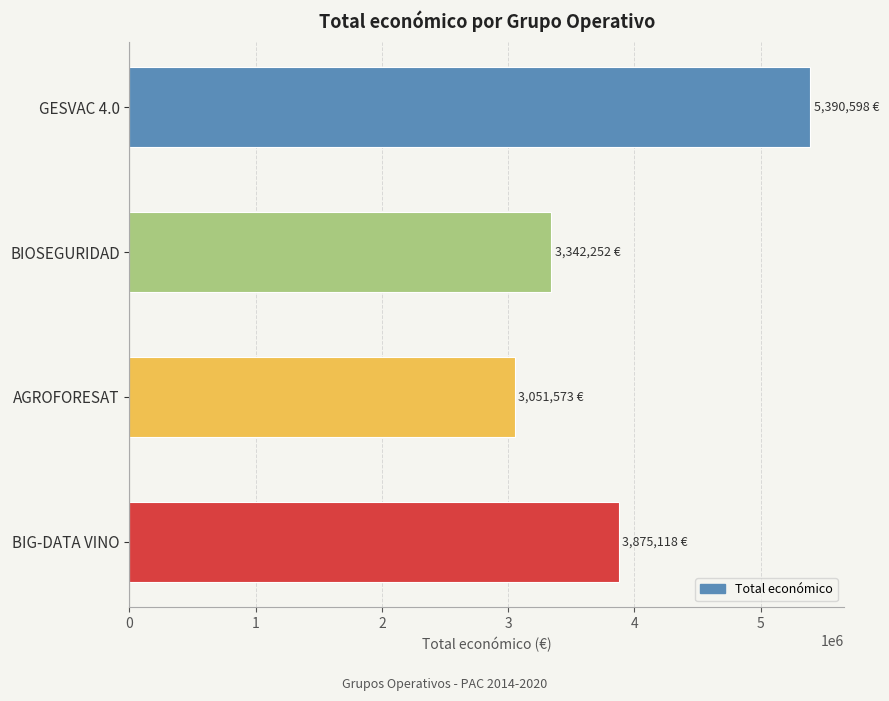

What is the change in value from AGROFORESAT to BIG-DATA VINO?

+823545